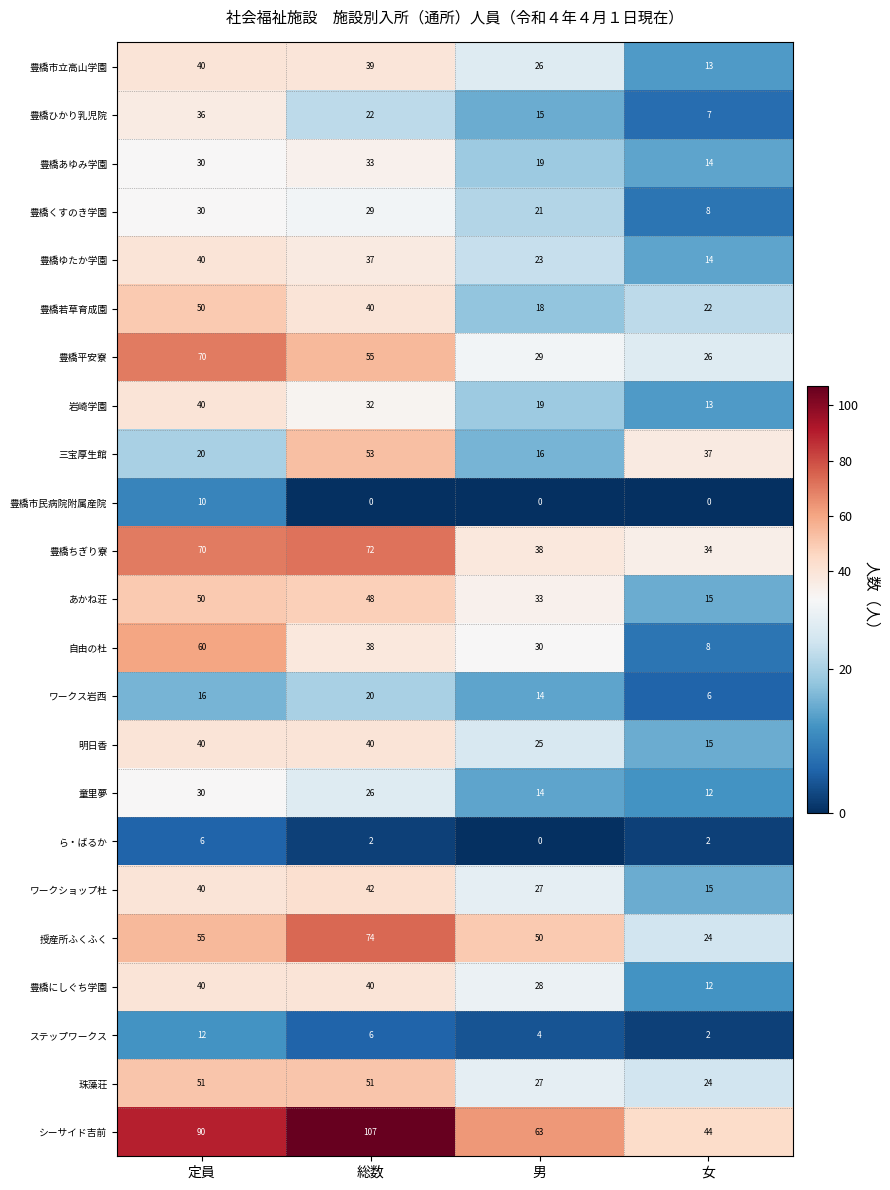

What is the sum of the 豊橋ゆたか学園 values at 定員 and 女?

54